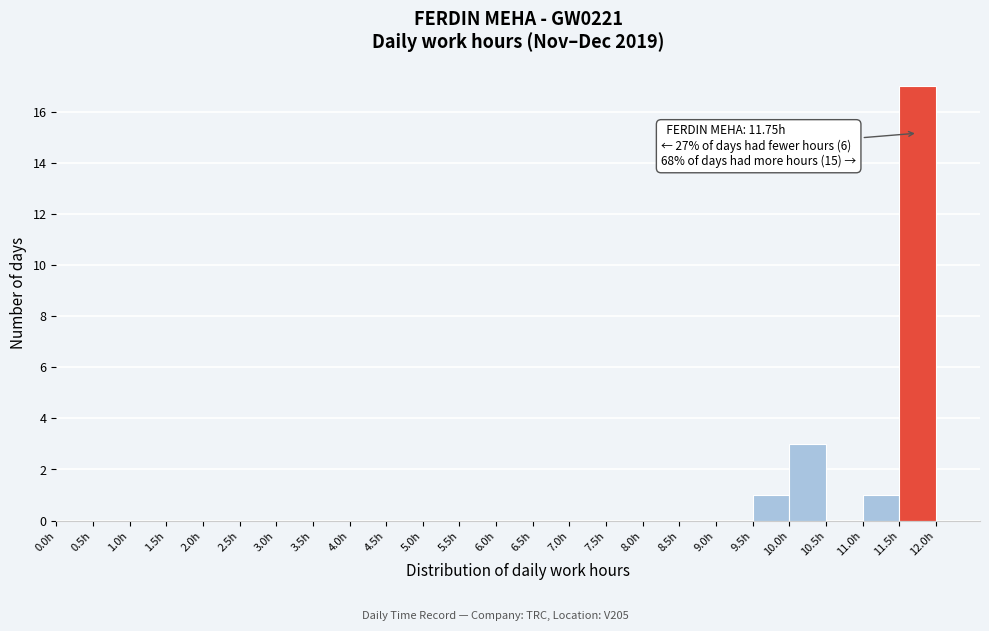

Over which range of the x-axis is the bar tallest?

11.5 to 12.0